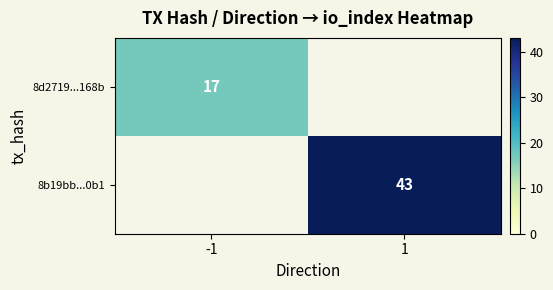

True or false: 8d2719...168b has a value of 8 at -1.

False